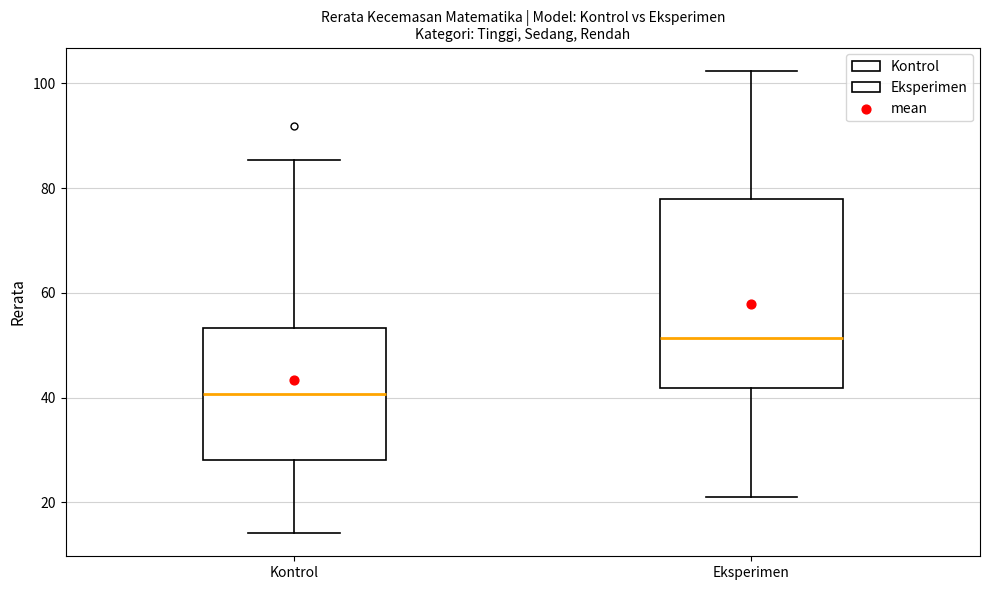

Reading left to right, transcribe this box plot: for each box, give where its median line is, the range the box spans, and where its two whiskers end, as read against the y-axis. The values are not printed on the chart, so give them approximately, as read against the axis.

Kontrol: median 40, box 28 to 54, whiskers 14 to 86
Eksperimen: median 52, box 42 to 78, whiskers 20 to 102